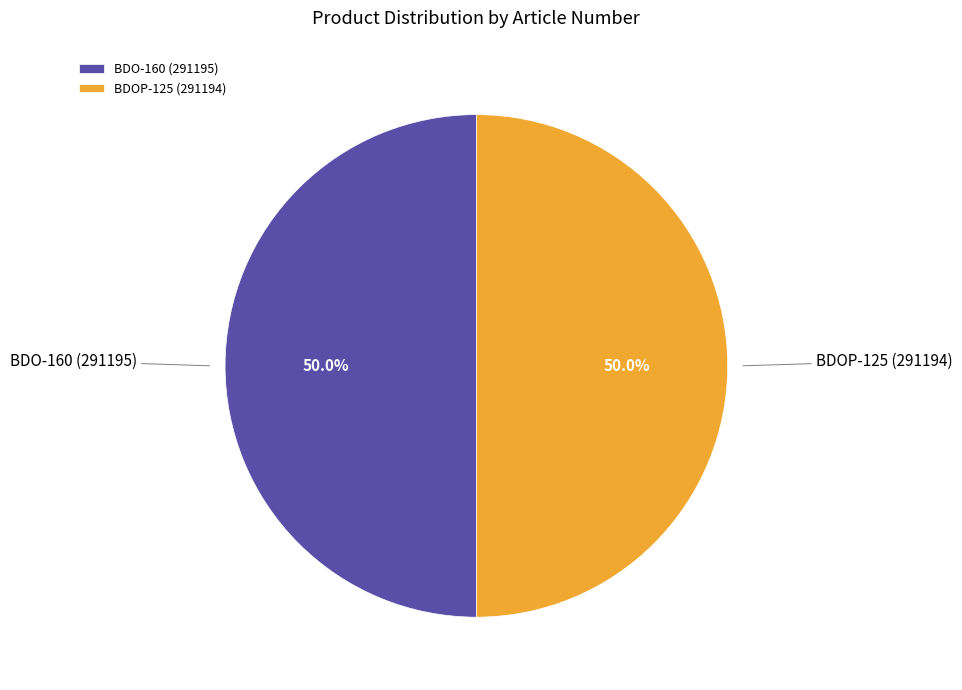

Approximately how many times larger is the value at BDOP-125 (291194) compared to BDO-160 (291195)?

1.0